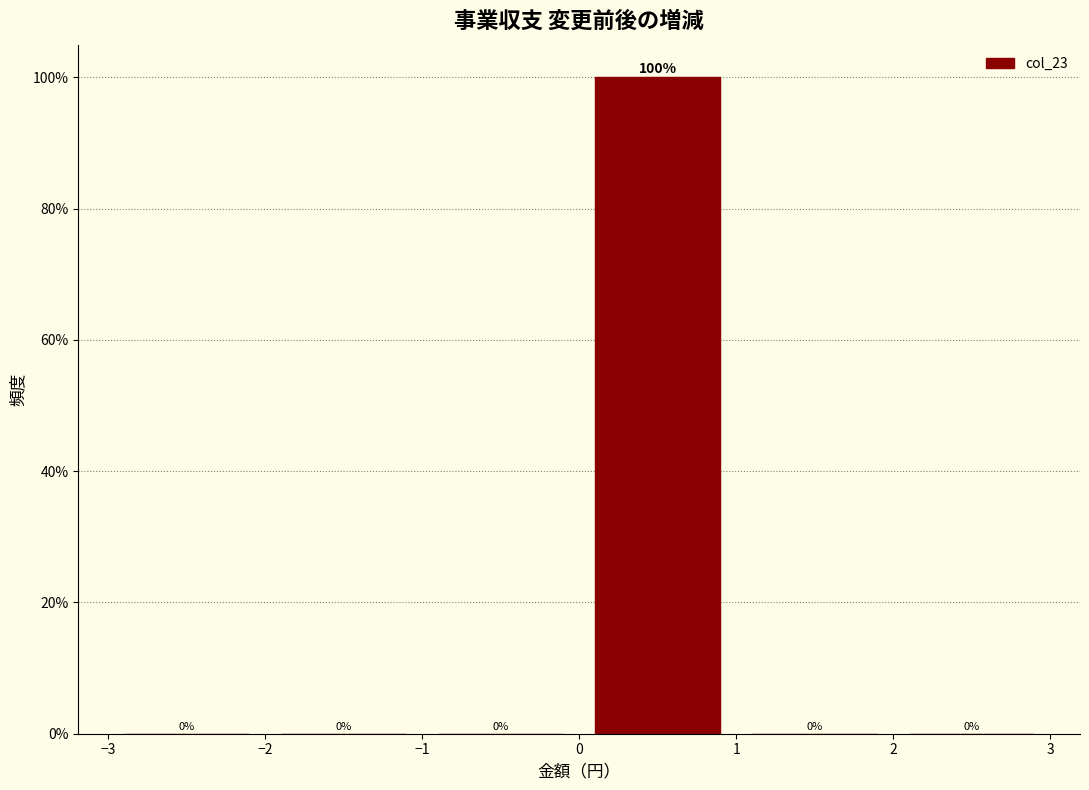

Reading left to right, list every bar in this chart as the range it spans on the x-axis followed by its height.

-3 to -2: 0
-2 to -1: 0
-1 to 0: 0
0 to 1: 100
1 to 2: 0
2 to 3: 0